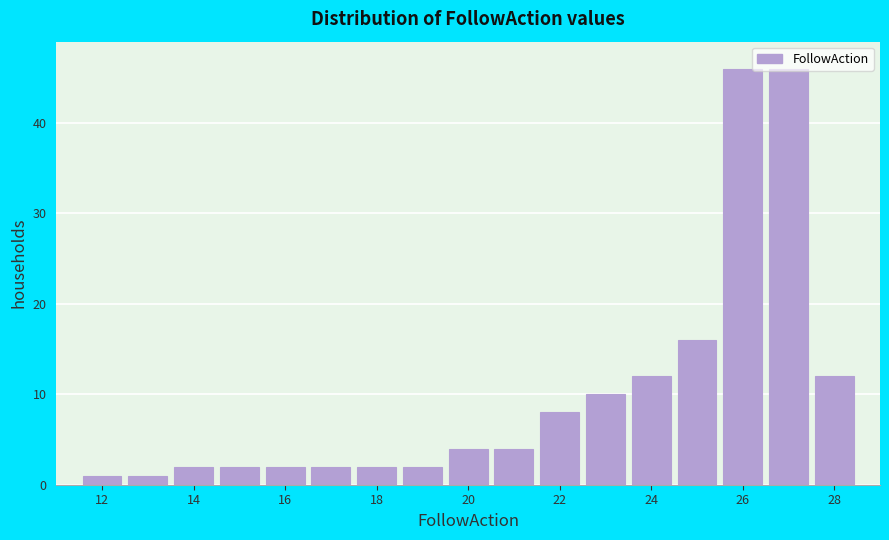

How tall is the bar that spans 19.5 to 20.5 on the x-axis? Neither the bar edges nor the heights are printed on the chart, so give them approximately, as read against the axes.

4